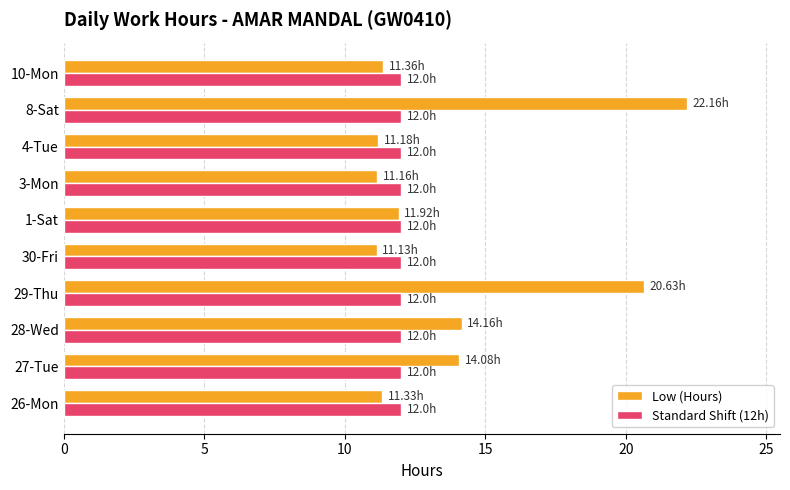

List the series in order of their peak value, highest first.

Low (Hours), Standard Shift (12h)